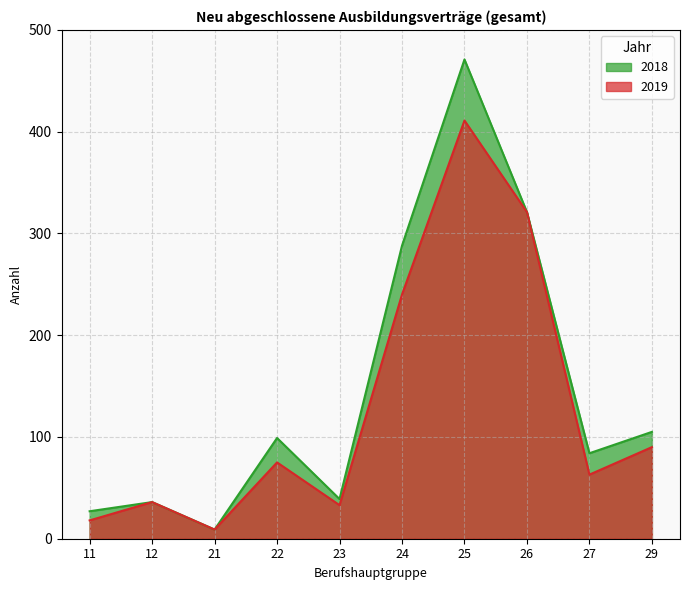

What is the smallest value displayed?

9